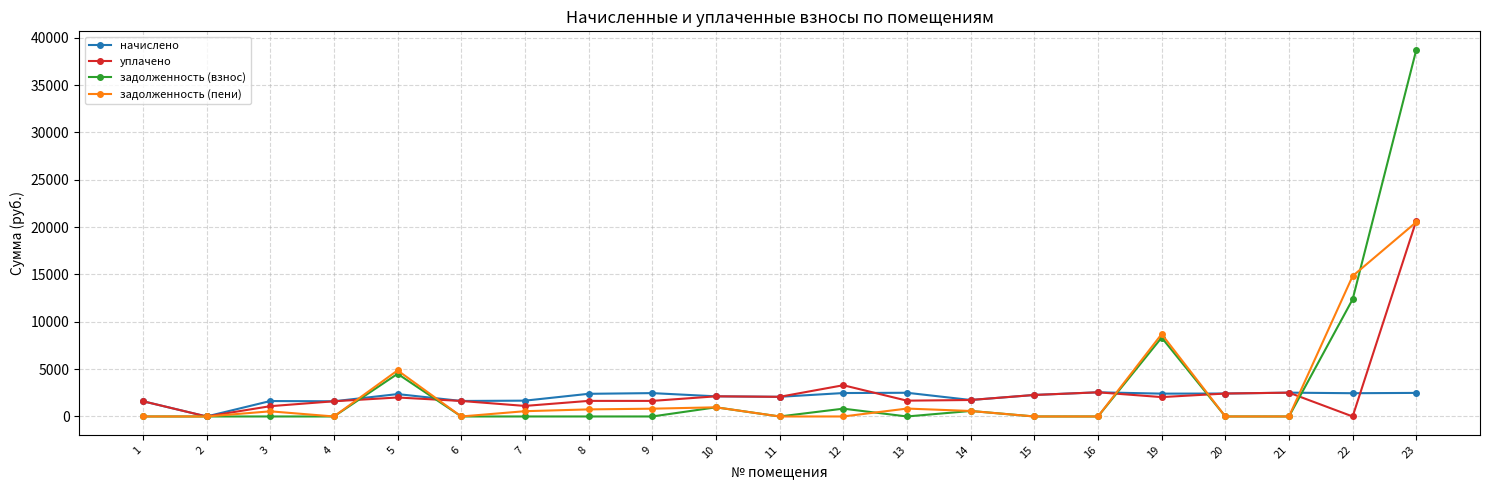

Read the начислено value at 10.

2127.4